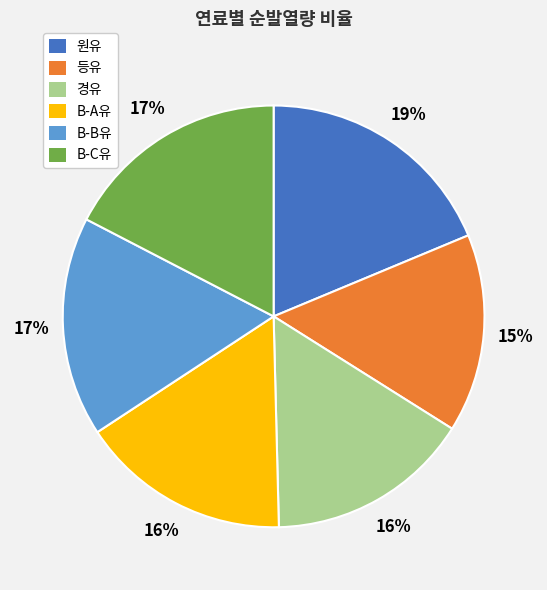

Between B-B유 and 경유, which is larger?

B-B유